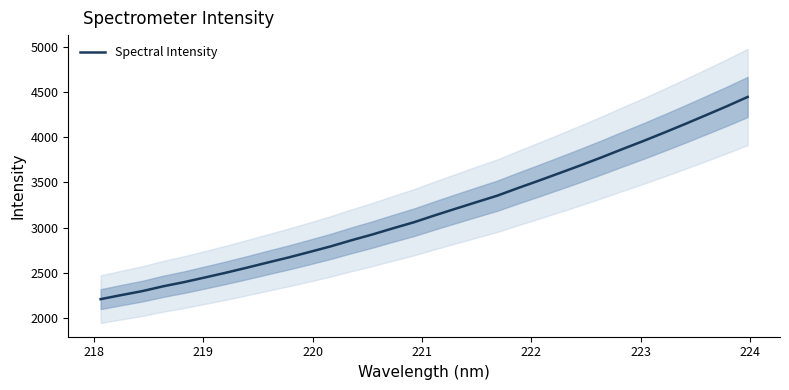

How many lines are shown in the chart?

1